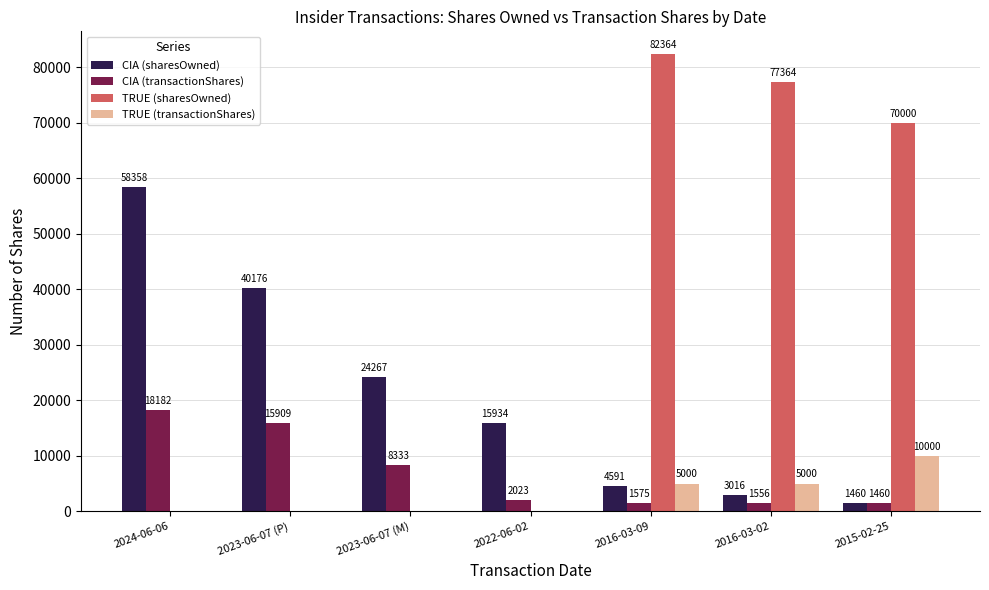

What value does the CIA (sharesOwned) series have at 2015-02-25, to the nearest 10?

1460